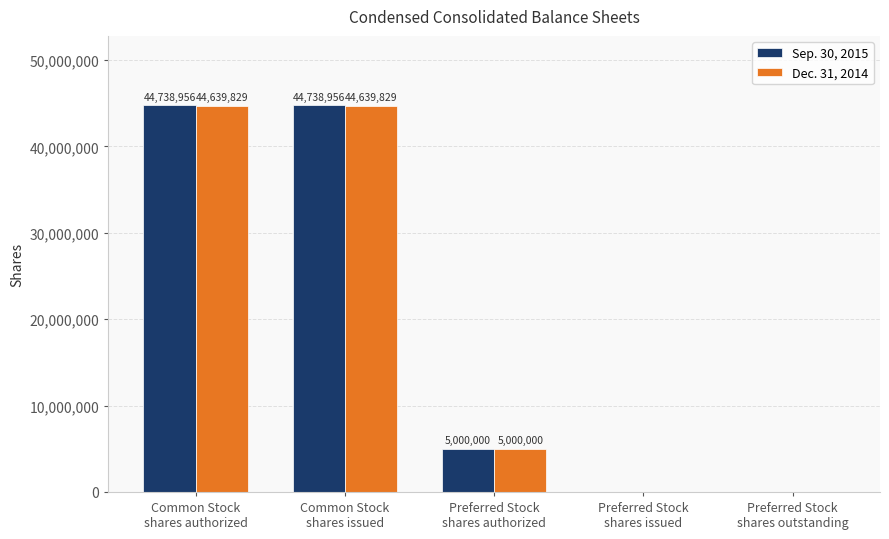

Which series has the largest range (max minus min)?

Sep. 30, 2015